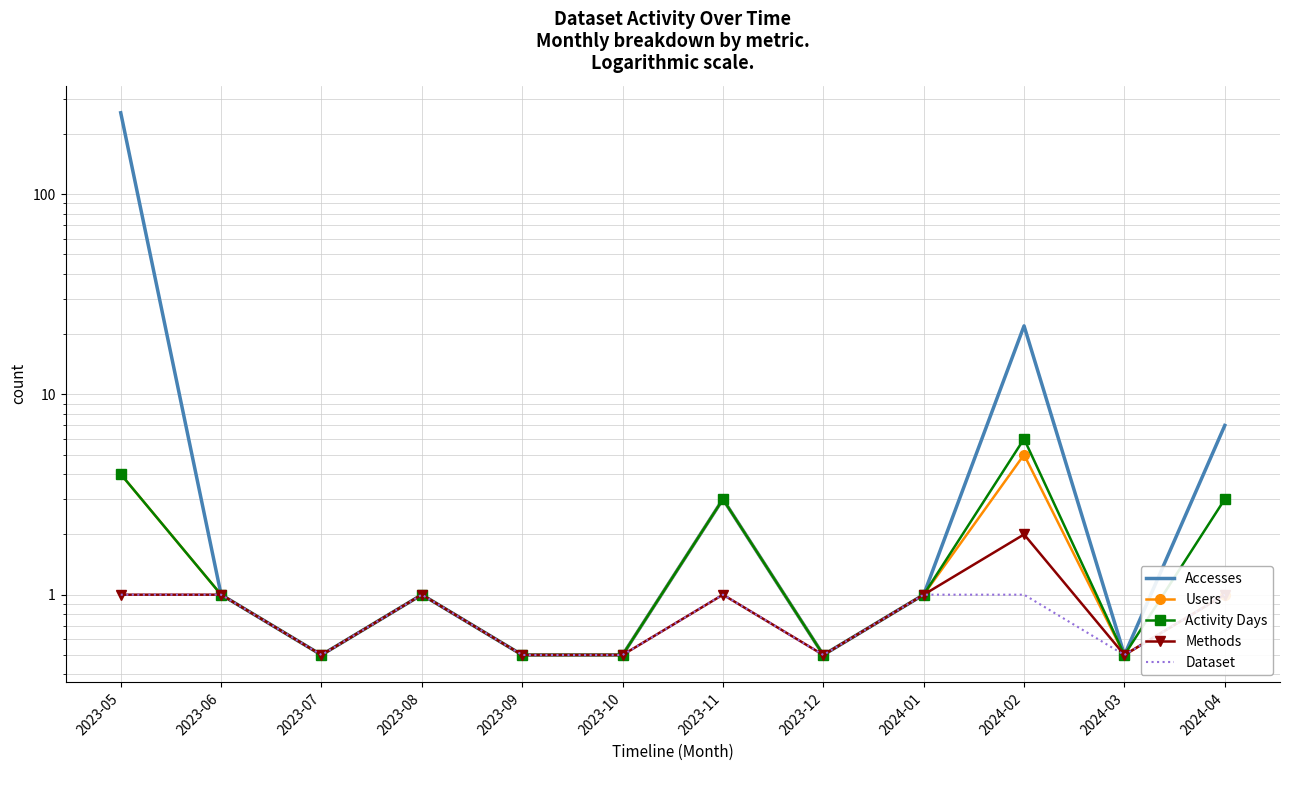

True or false: Accesses has more than 1 points higher than both neighbors.

True